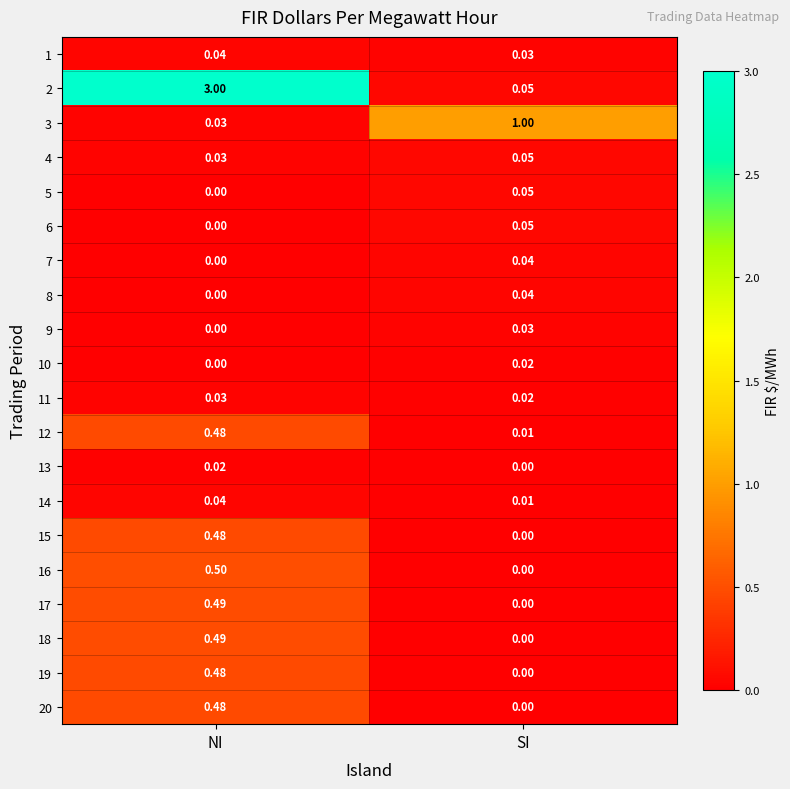

List the labels in order of 4 value, largest first.

SI, NI